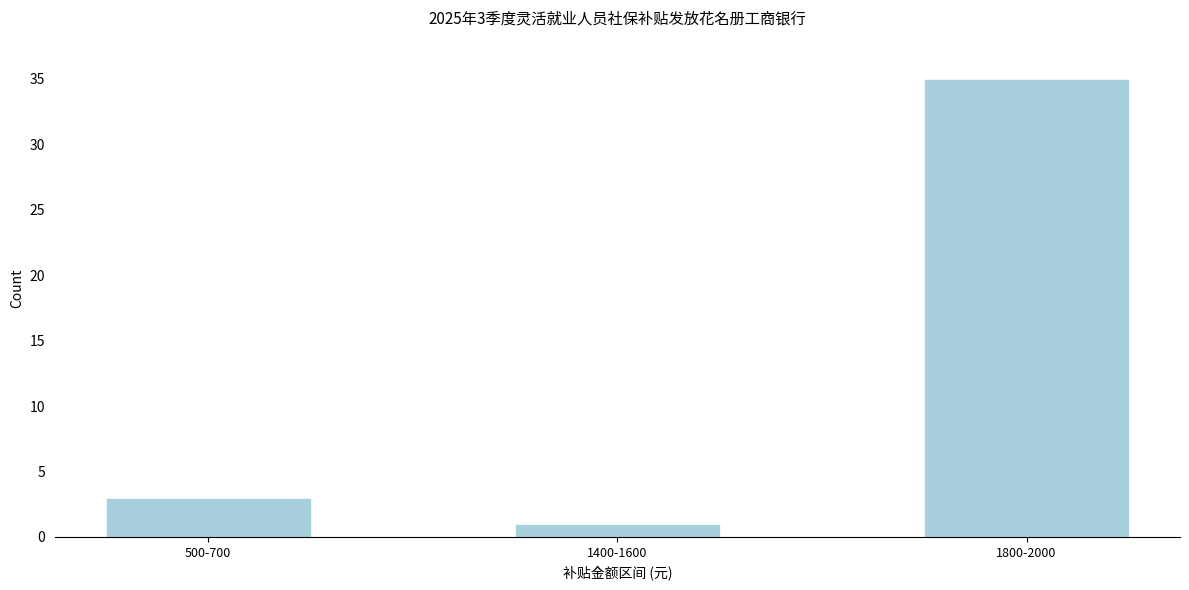

Reading left to right, what are all the values shown in this chart?

500-700=3	1400-1600=1	1800-2000=35